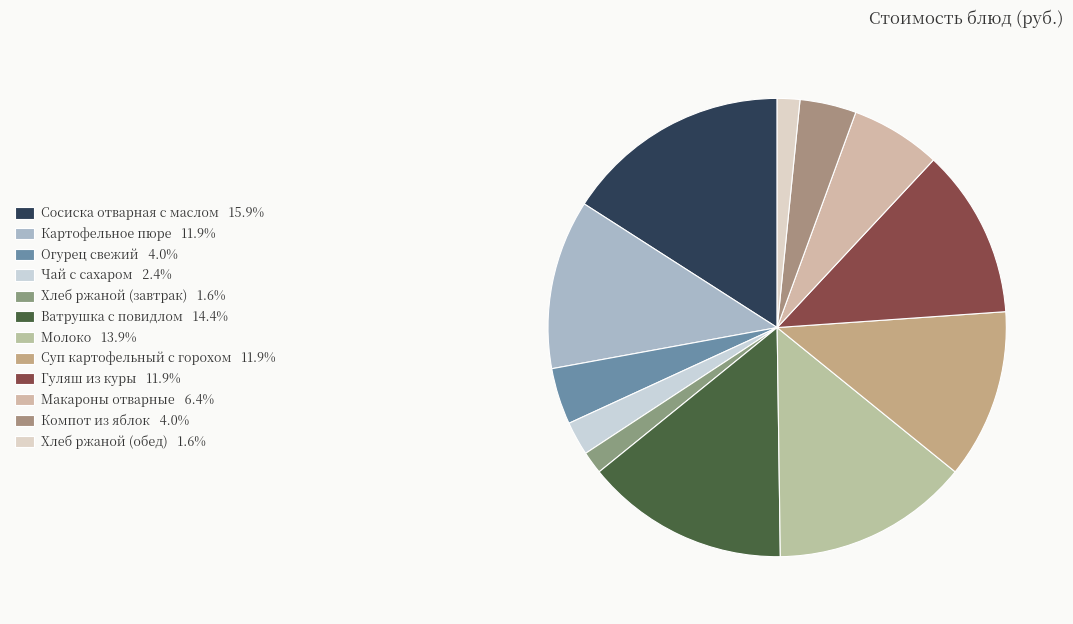

How many segments does this pie chart have?

12